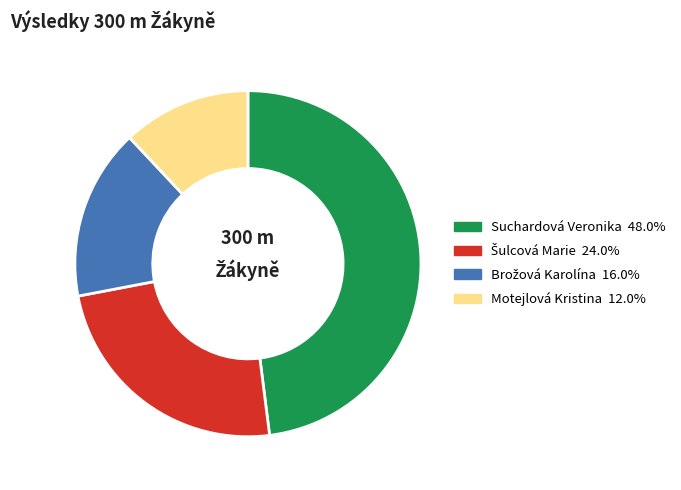

Which category has the smallest portion of the pie?

Motejlová Kristina